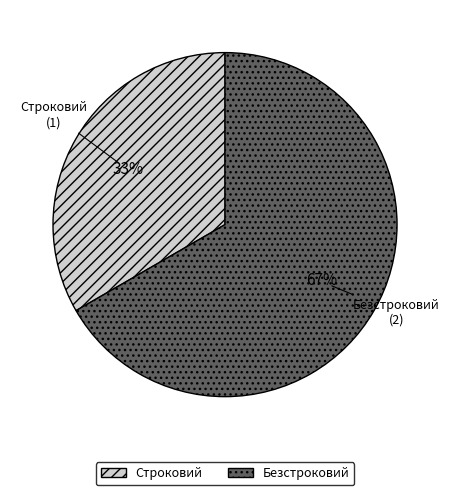

Count the number of slices in the pie.

2